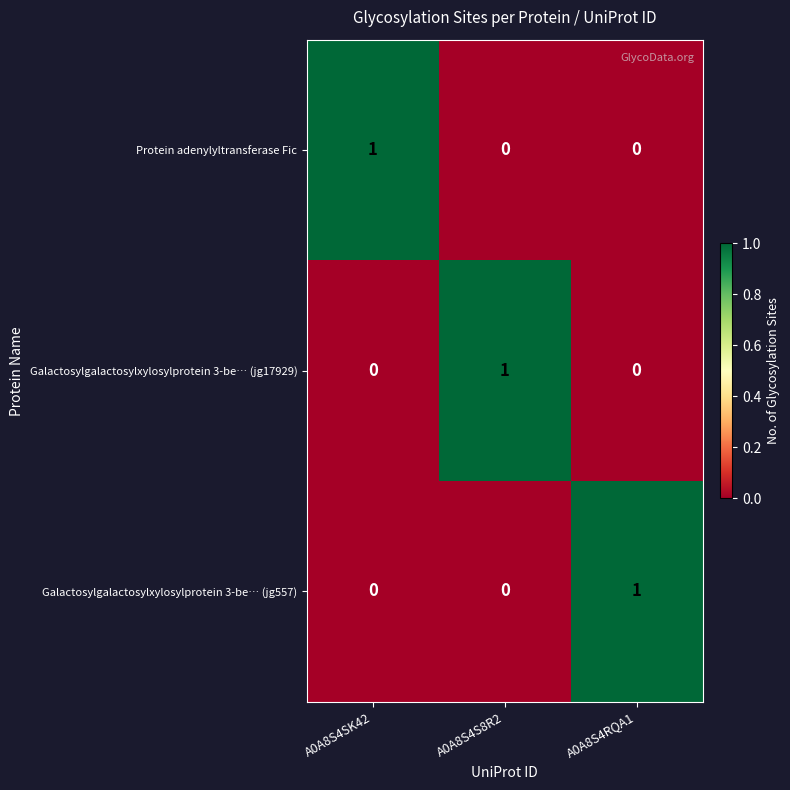

Is the value of Galactosylgalactosylxylosylprotein 3-be… (jg17929) at A0A8S4RQA1 greater than the value of Galactosylgalactosylxylosylprotein 3-be… (jg557) at A0A8S4RQA1?

No